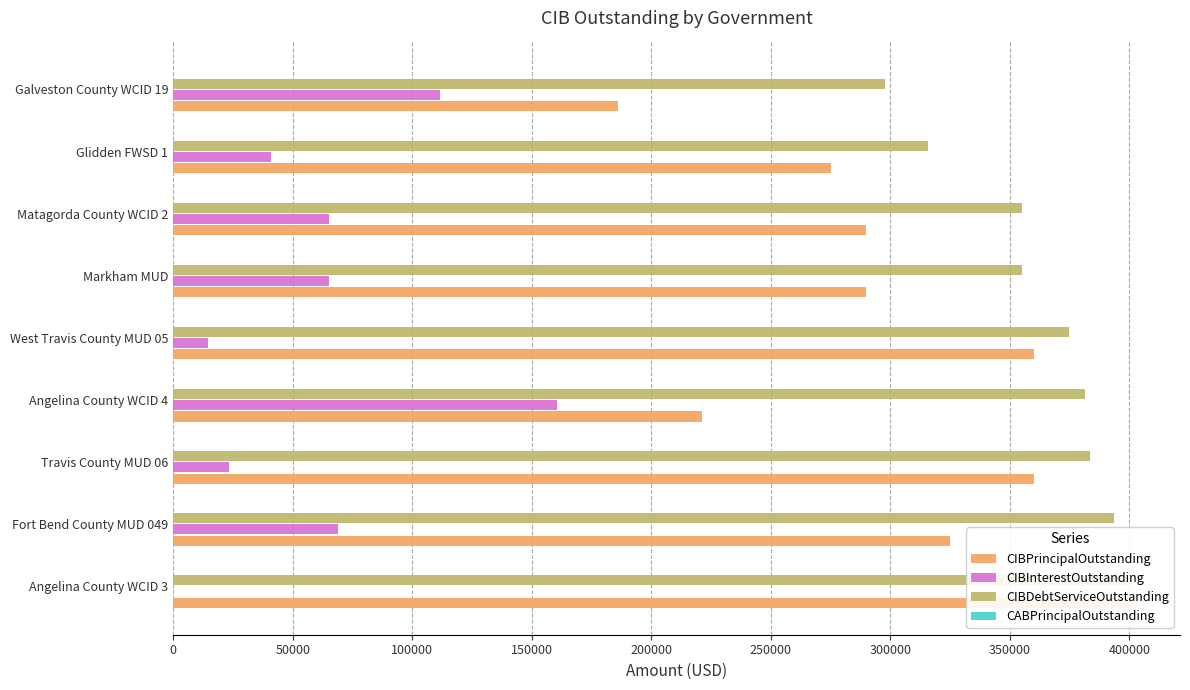

What is the difference between the second highest and minimum values in the CIBInterestOutstanding series?

111582.5